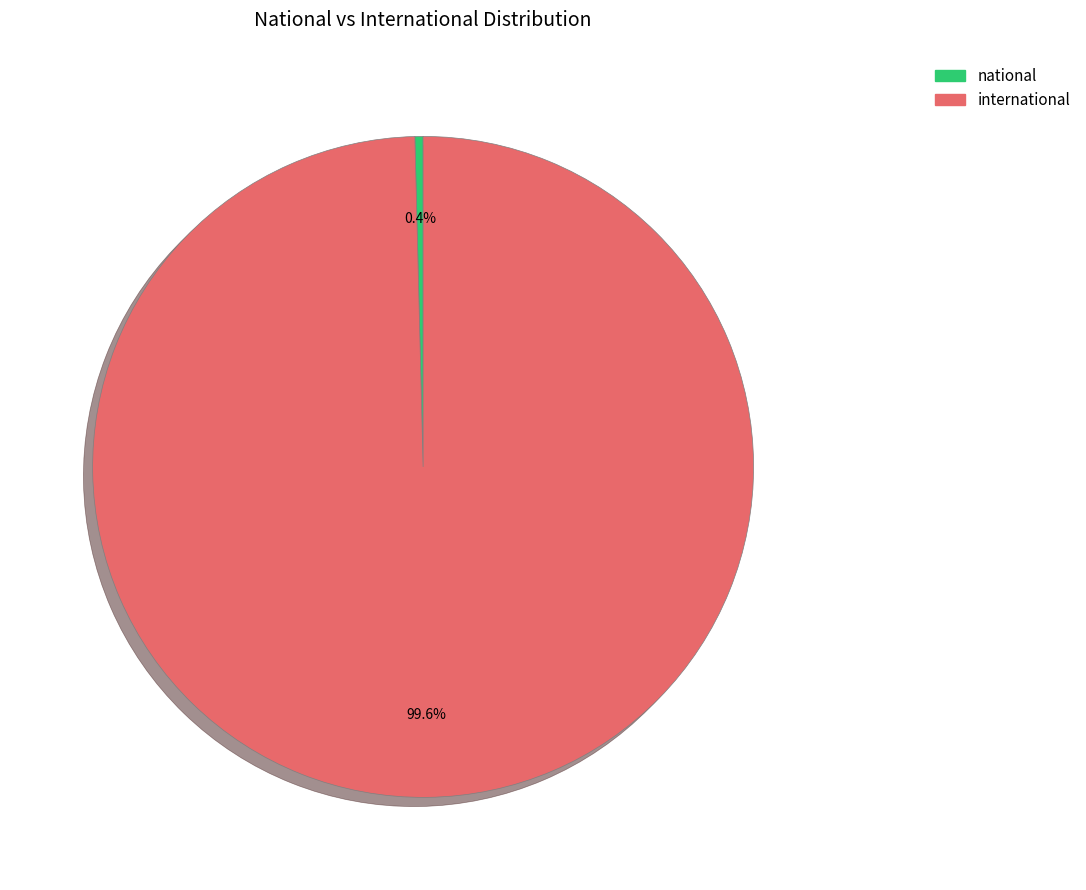

Count the number of slices in the pie.

2